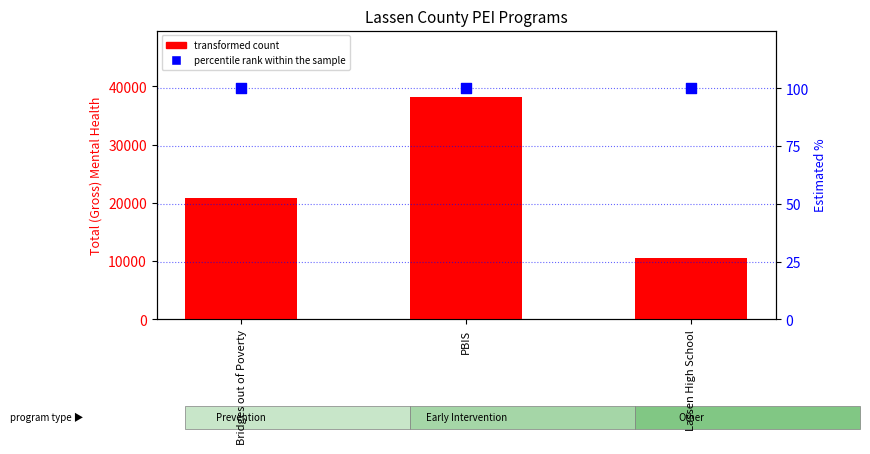

What is the total value across all series at Bridges out of Poverty?

20928